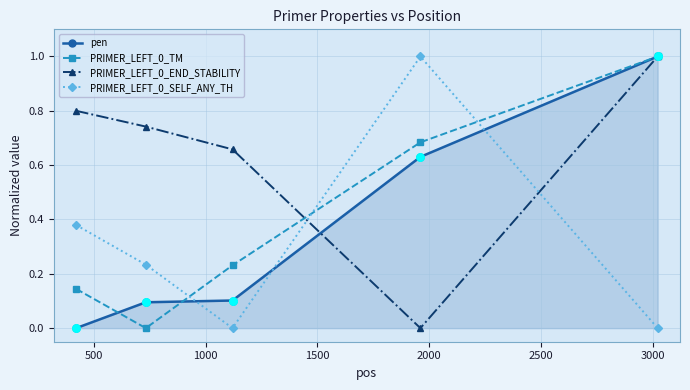

At how many categories does at least one series exceed 0?

5